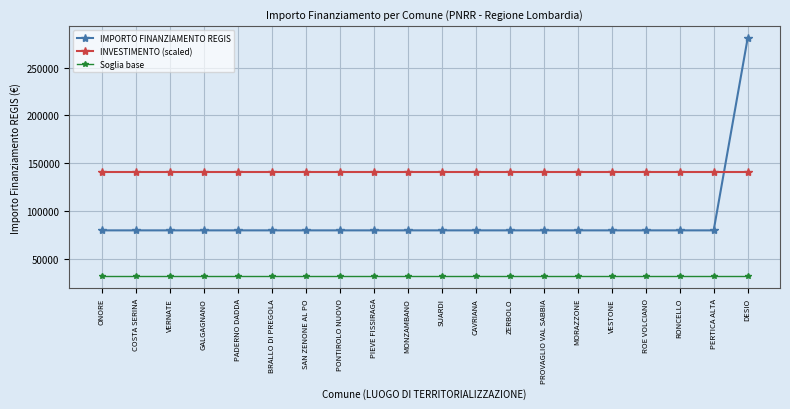

Reading left to right, what are all the values shown in this chart?

IMPORTO FINANZIAMENTO REGIS: ONORE=79922.0	COSTA SERINA=79922.0	VERNATE=79922.0	GALGAGNANO=79922.0	PADERNO DADDA=79922.0	BRALLO DI PREGOLA=79922.0	SAN ZENONE AL PO=79922.0	PONTIROLO NUOVO=79922.0	PIEVE FISSIRAGA=79922.0	MONZAMBANO=79922.0	SUARDI=79922.0	CAVRIANA=79922.0	ZERBOLO=79922.0	PROVAGLIO VAL SABBIA=79922.0	MORAZZONE=79922.0	VESTONE=79922.0	ROE VOLCIANO=79922.0	RONCELLO=79922.0	PERTICA ALTA=79922.0	DESIO=280932.0
INVESTIMENTO (scaled): ONORE=140466.0	COSTA SERINA=140466.0	VERNATE=140466.0	GALGAGNANO=140466.0	PADERNO DADDA=140466.0	BRALLO DI PREGOLA=140466.0	SAN ZENONE AL PO=140466.0	PONTIROLO NUOVO=140466.0	PIEVE FISSIRAGA=140466.0	MONZAMBANO=140466.0	SUARDI=140466.0	CAVRIANA=140466.0	ZERBOLO=140466.0	PROVAGLIO VAL SABBIA=140466.0	MORAZZONE=140466.0	VESTONE=140466.0	ROE VOLCIANO=140466.0	RONCELLO=140466.0	PERTICA ALTA=140466.0	DESIO=140466.0
Soglia base: ONORE=31968.8	COSTA SERINA=31968.8	VERNATE=31968.8	GALGAGNANO=31968.8	PADERNO DADDA=31968.8	BRALLO DI PREGOLA=31968.8	SAN ZENONE AL PO=31968.8	PONTIROLO NUOVO=31968.8	PIEVE FISSIRAGA=31968.8	MONZAMBANO=31968.8	SUARDI=31968.8	CAVRIANA=31968.8	ZERBOLO=31968.8	PROVAGLIO VAL SABBIA=31968.8	MORAZZONE=31968.8	VESTONE=31968.8	ROE VOLCIANO=31968.8	RONCELLO=31968.8	PERTICA ALTA=31968.8	DESIO=31968.8